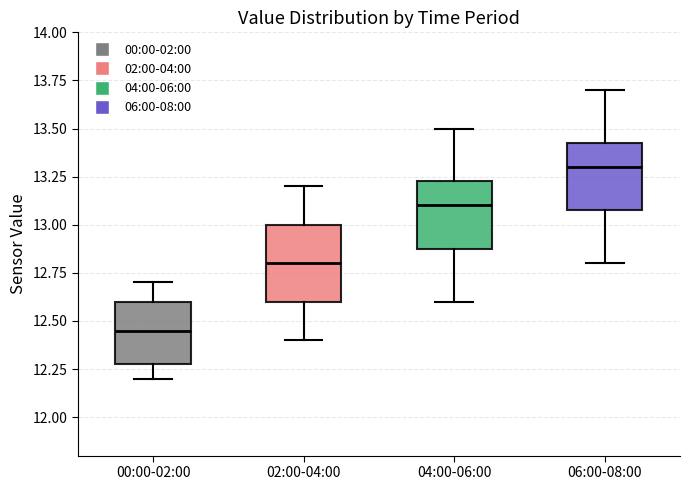

Reading left to right, transcribe this box plot: for each box, give where its median line is, the range the box spans, and where its two whiskers end, as read against the y-axis. The values are not printed on the chart, so give them approximately, as read against the axis.

00:00-02:00: median 12.45, box 12.30 to 12.60, whiskers 12.20 to 12.70
02:00-04:00: median 12.80, box 12.60 to 13.00, whiskers 12.40 to 13.20
04:00-06:00: median 13.10, box 12.90 to 13.25, whiskers 12.60 to 13.50
06:00-08:00: median 13.30, box 13.10 to 13.45, whiskers 12.80 to 13.70